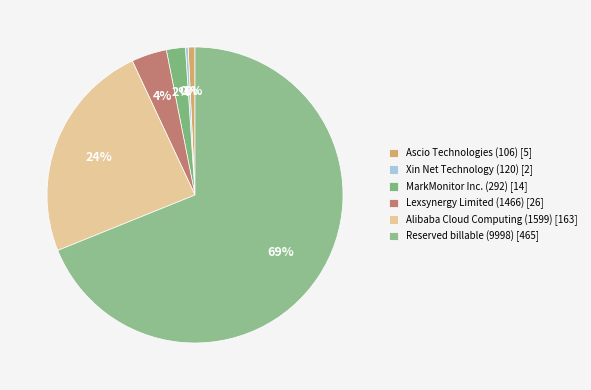

What is the largest slice in the pie chart?

Reserved billable (9998)